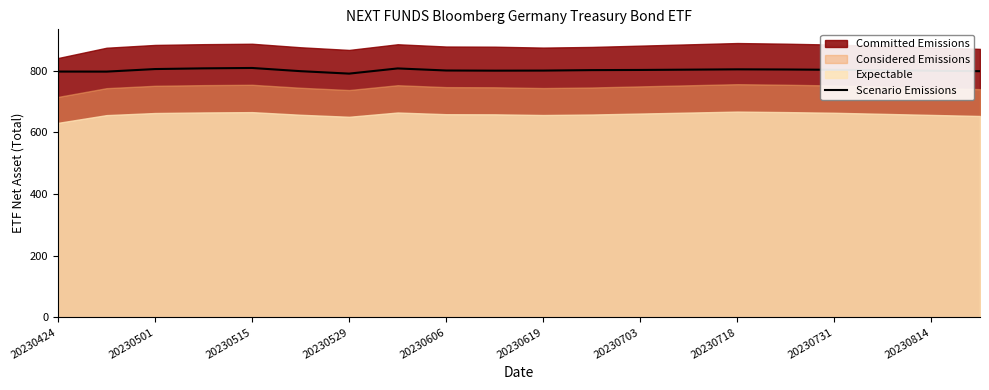

Does the chart have visible grid lines?

No